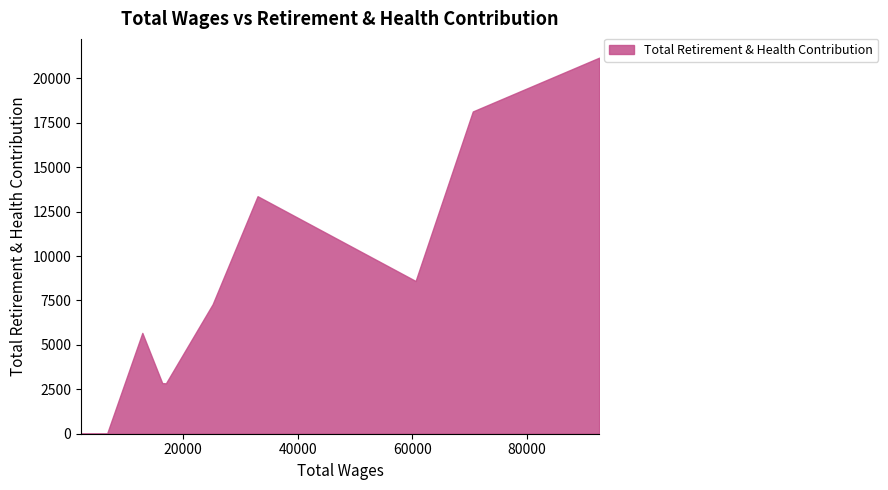

List the labels in order of value, smallest first.

6762.0, 6200.0, 4197.0, 3297.0, 2541.0, 2221.0, 17028.0, 16386.0, 12915.0, 25180.0, 60593.0, 33022.0, 70570.0, 92613.0